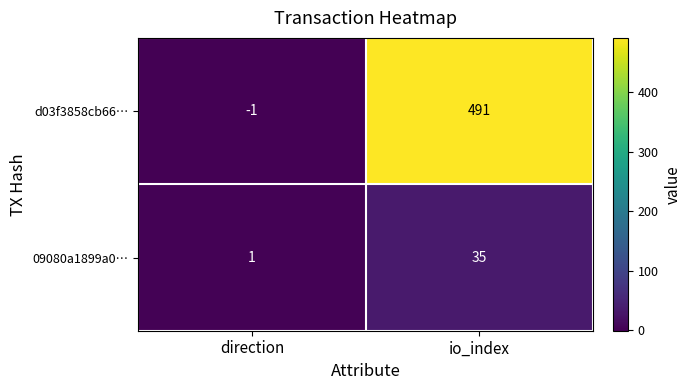

At direction, list the series in order from largest to smallest.

09080a1899a0…, d03f3858cb66…